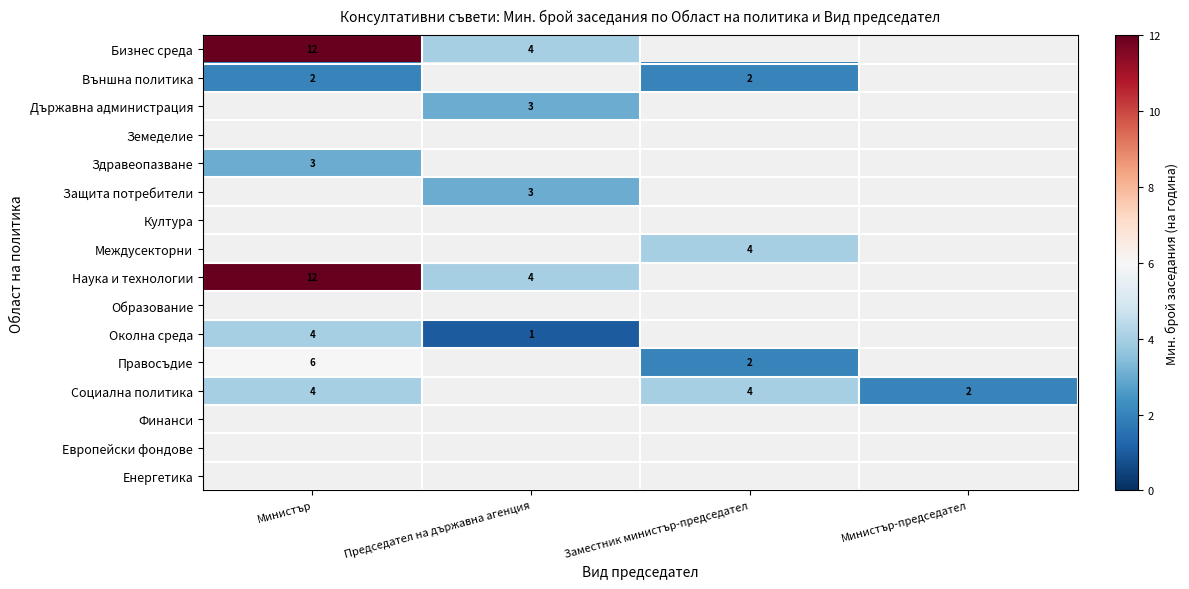

What is the maximum value shown in the chart?

12.0